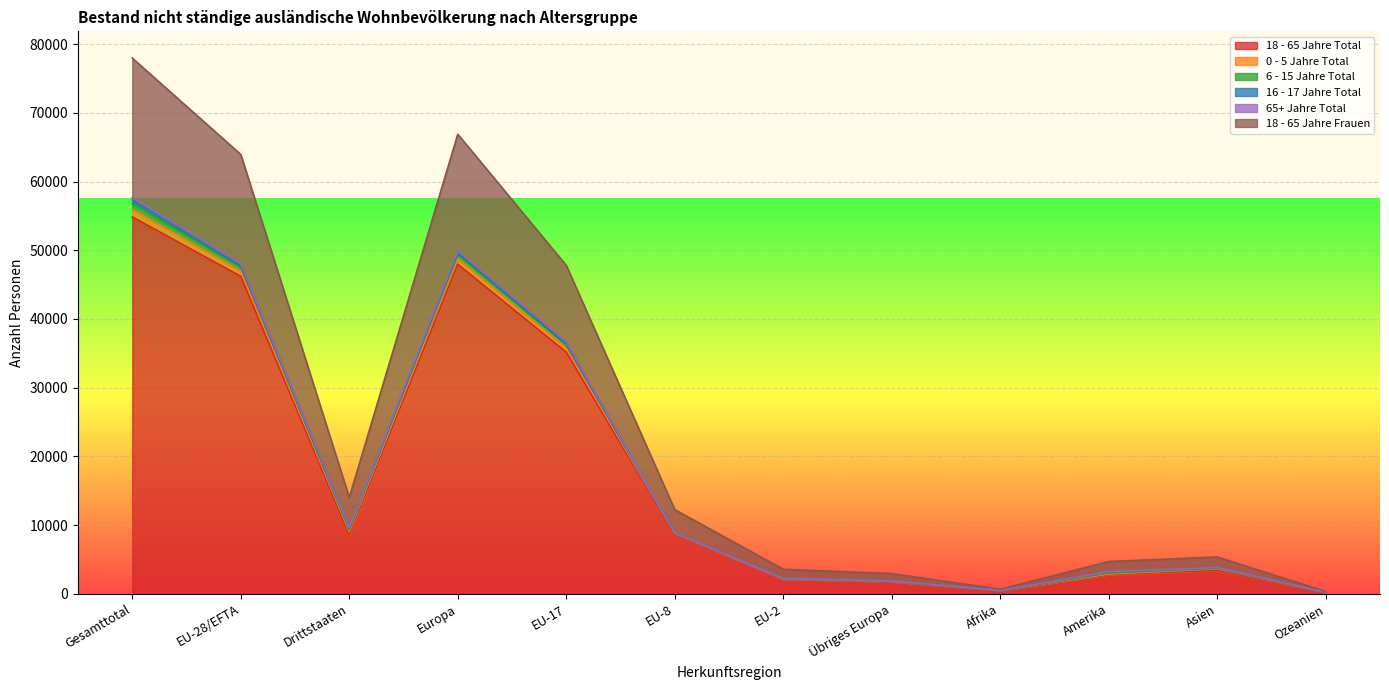

What is the label of the 4th point from the left?

Europa